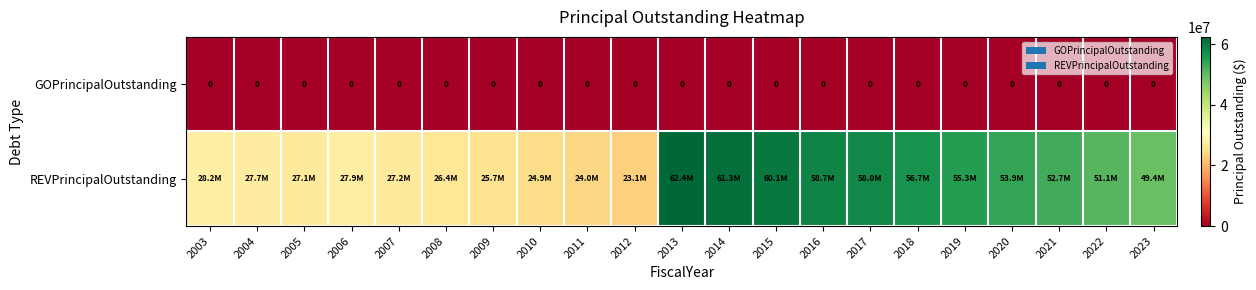

What is the spread (max minus min) of values at 2018?

56675000